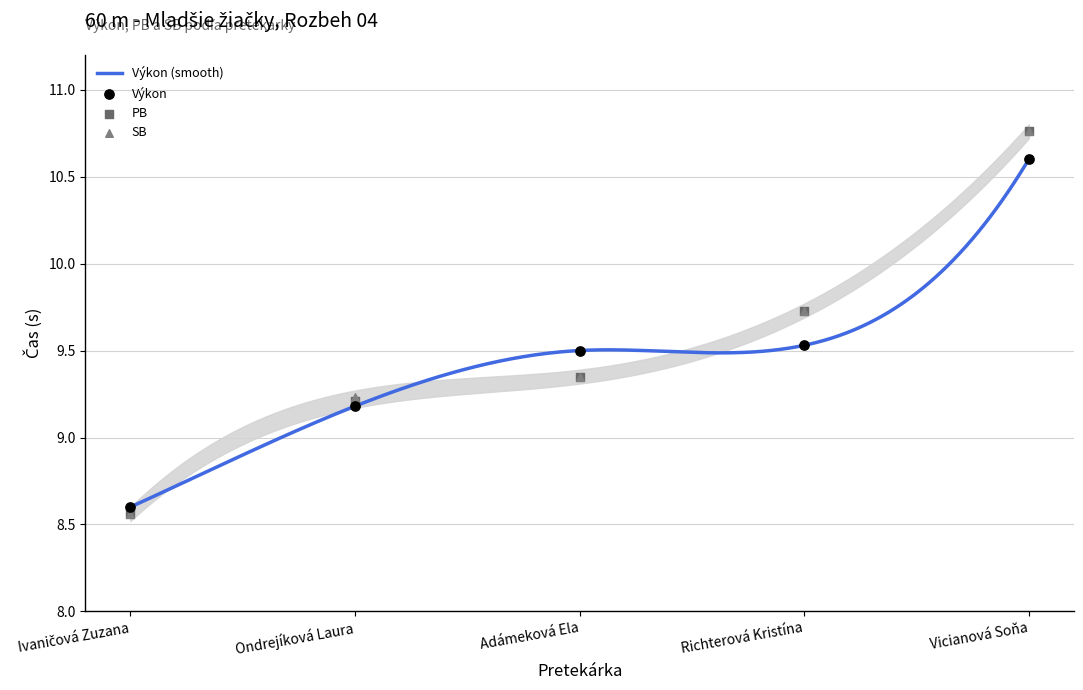

What are all the series names shown in the legend?

Výkon, PB, SB